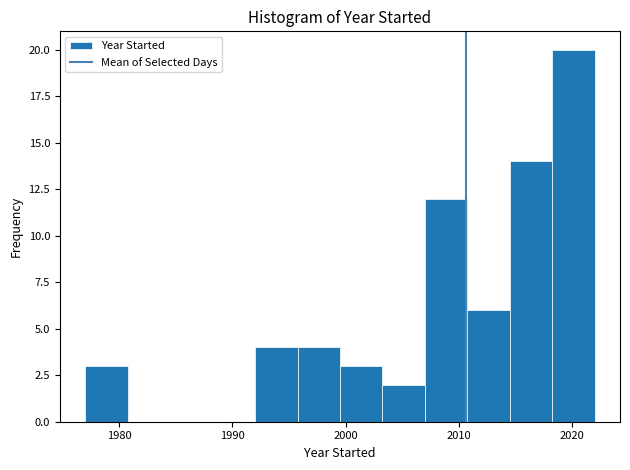

Around what value on the x-axis is the tallest bar? Give the approximate position of its centre, as read against the axis.

2020